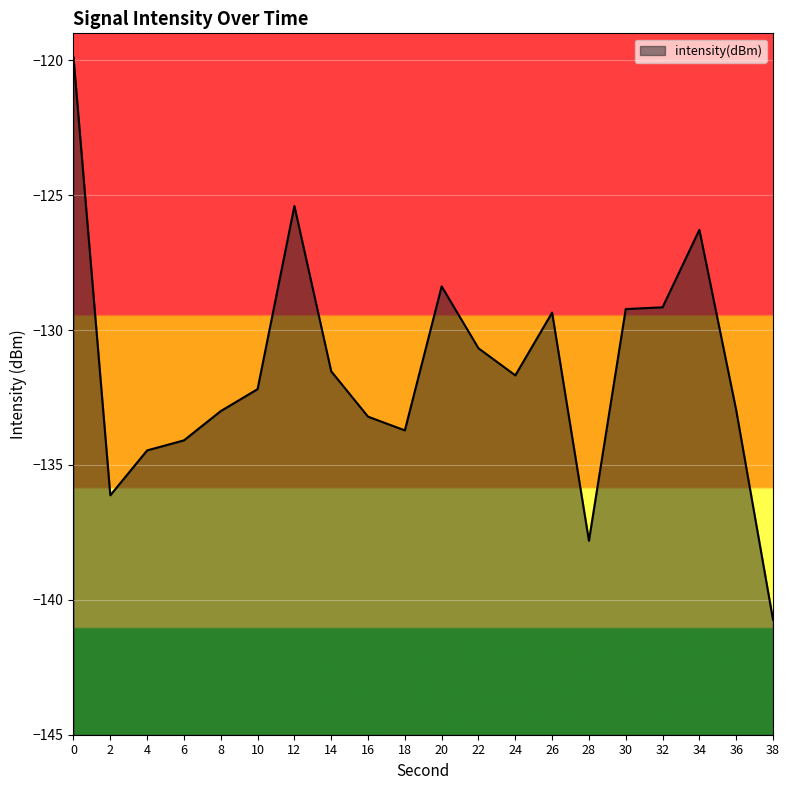

What is the sum of the values at 38 and 32?

-269.9